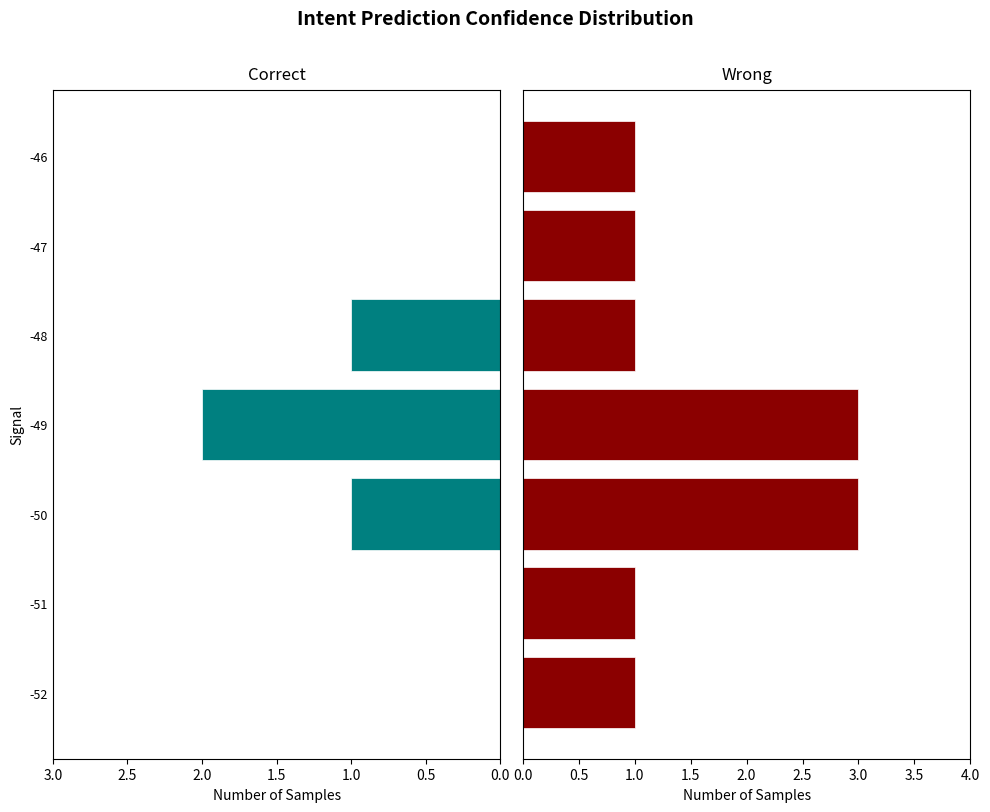

Reading right to left, list all the values displayed in this chart.

Min_cycle==28: 0	0	1	2	1	0	0
Max_cycle<=2100: 1	1	1	3	3	1	1